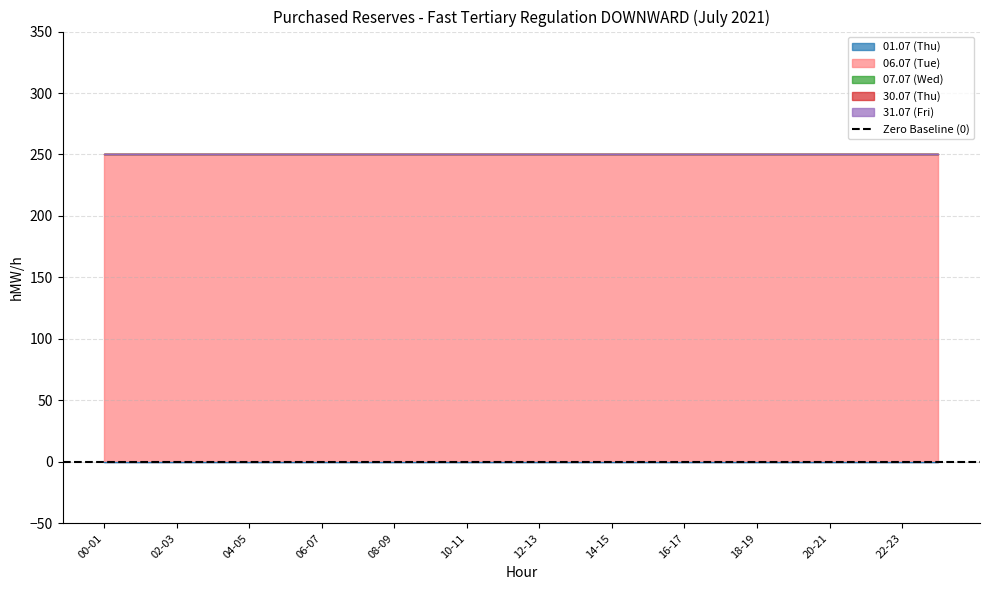

Which series has the largest range (max minus min)?

01.07 (Thu)